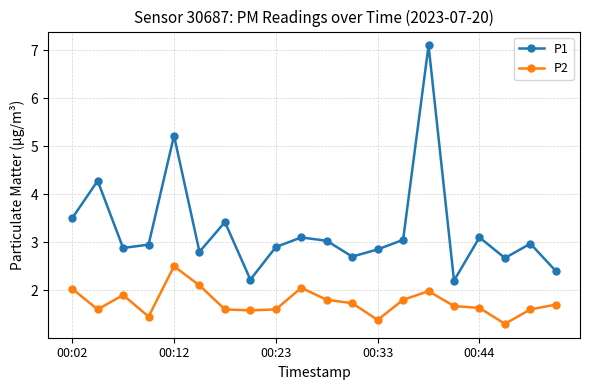

True or false: P1 and P2 cross at least once.

False